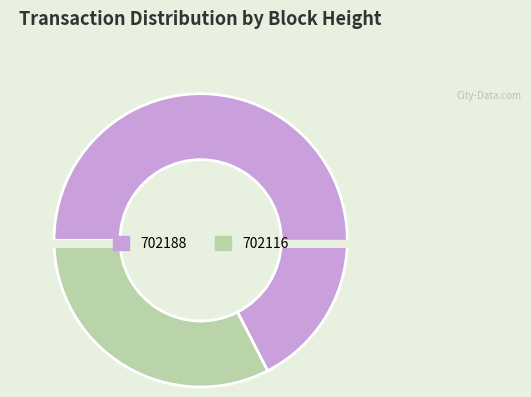

How much of the chart is everything except 702188?

32.5%